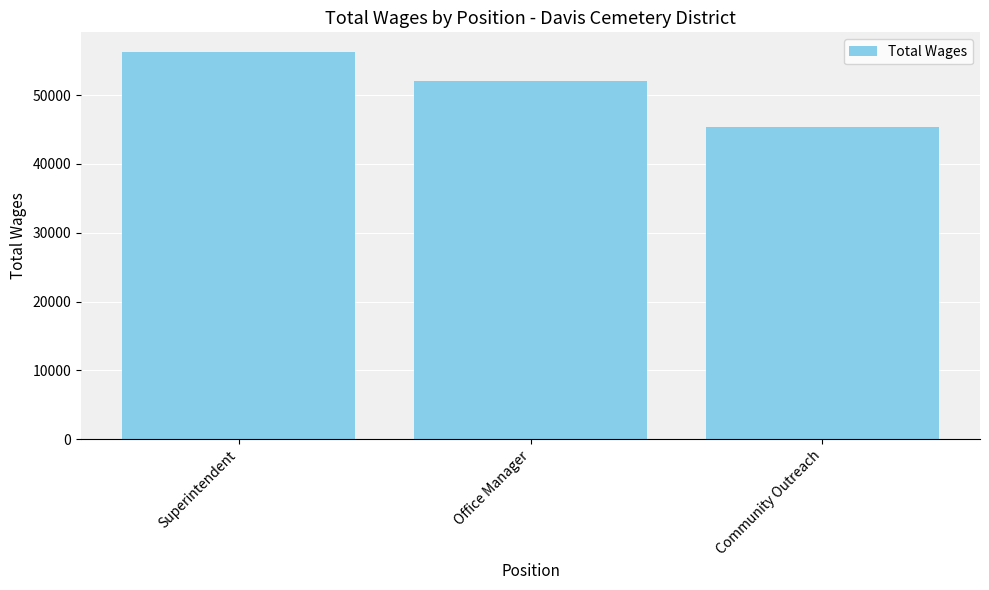

Reading right to left, transcribe all the data shown in this chart.

45297	52090	56310